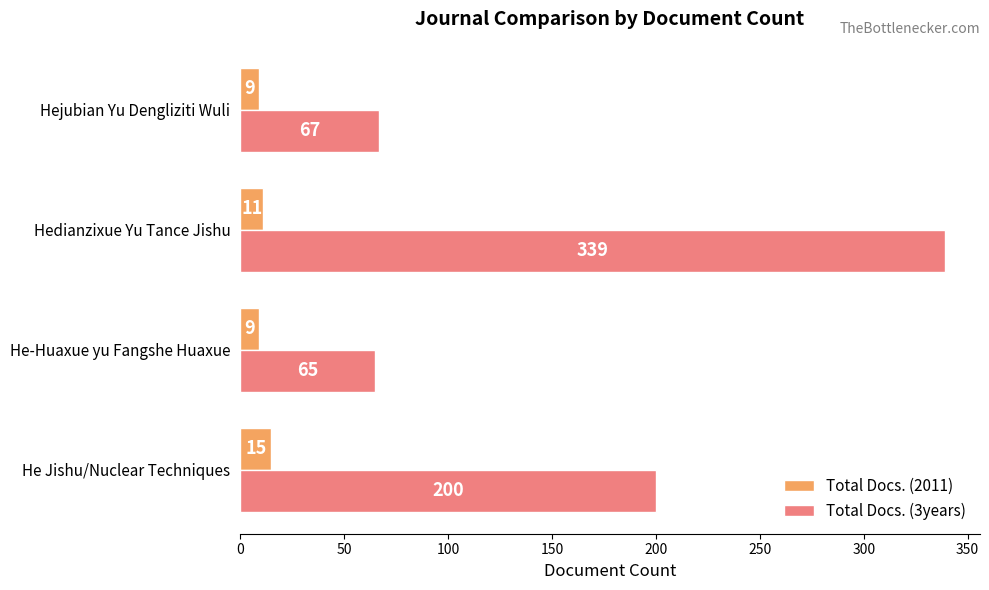

Is it true that Total Docs. (2011) equals 9 at He-Huaxue yu Fangshe Huaxue?

True